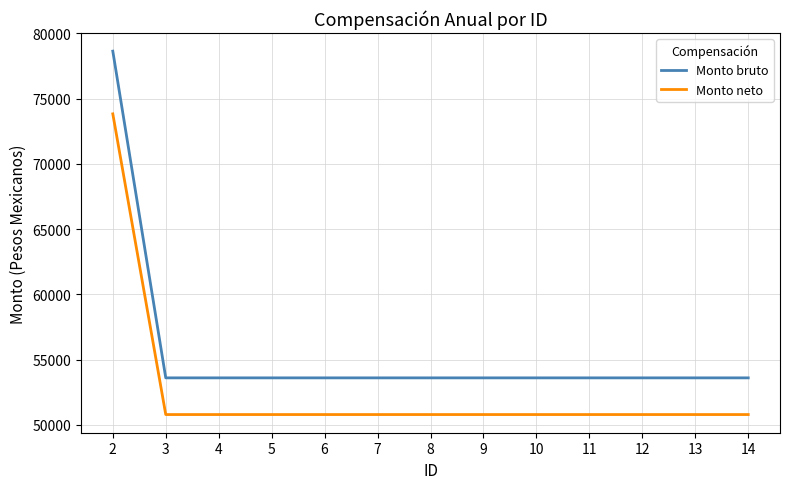

True or false: Monto neto has a value of 30546.9 at 10.

False